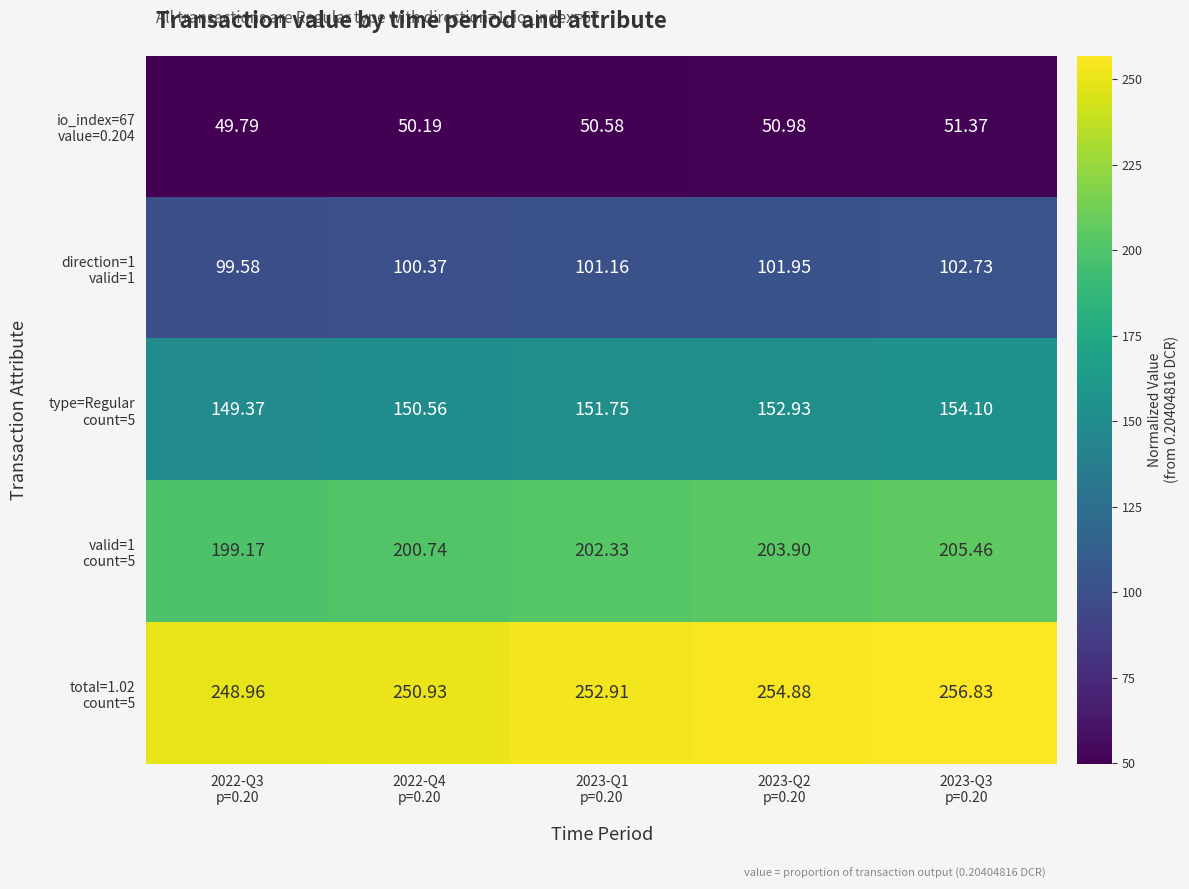

Count the number of categories in the chart.

5